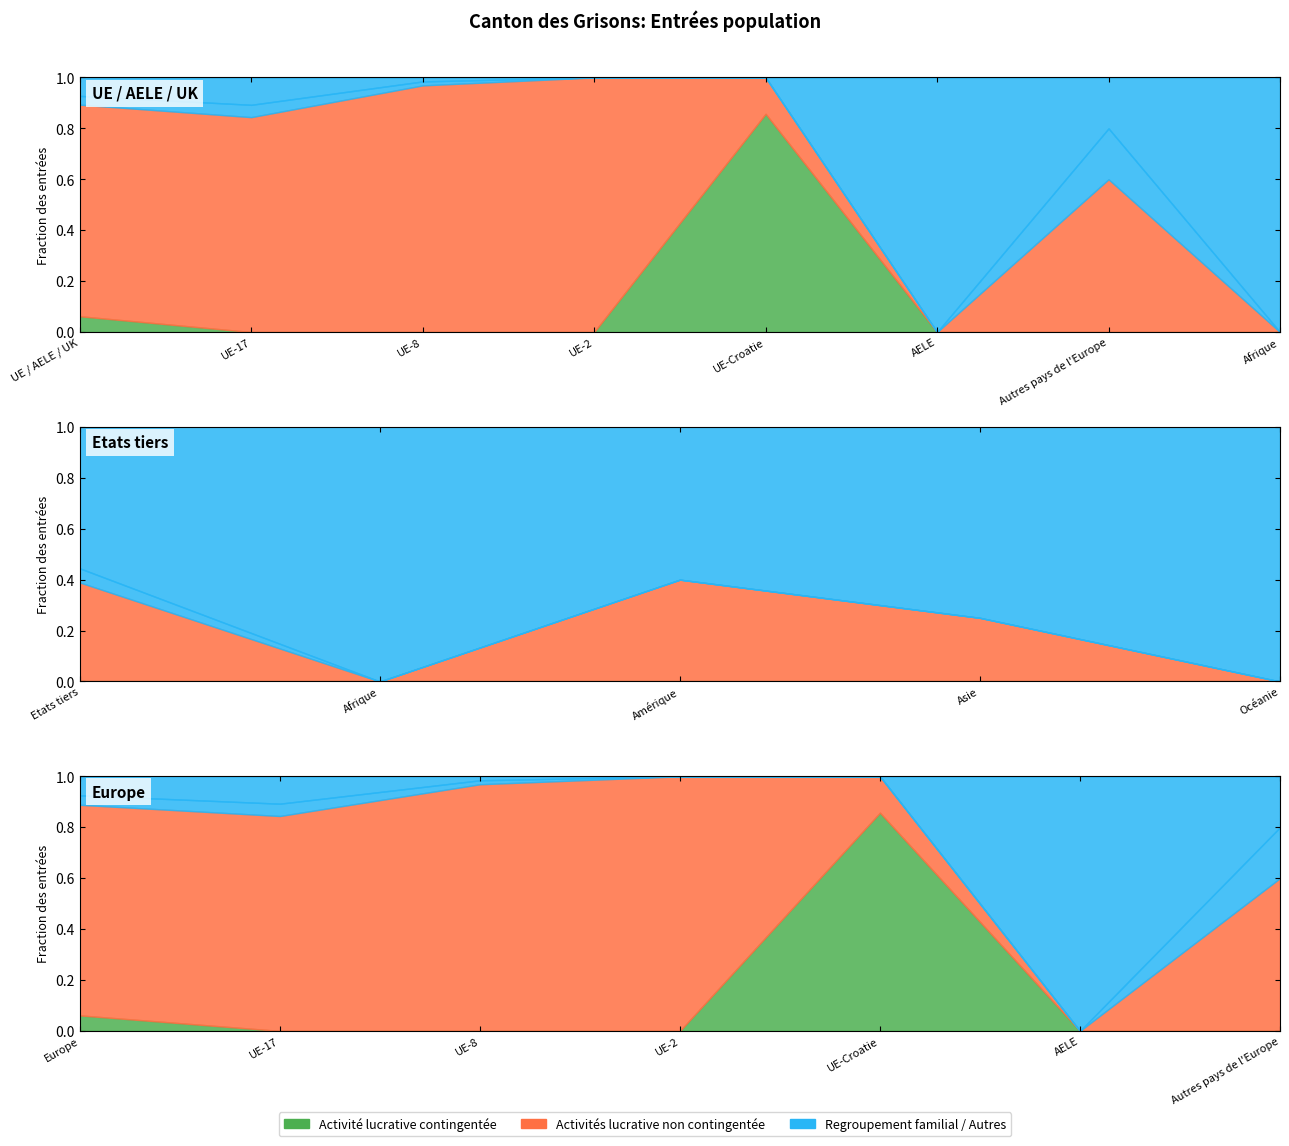

Which series has the largest range (max minus min)?

Activités lucrative non contingentée